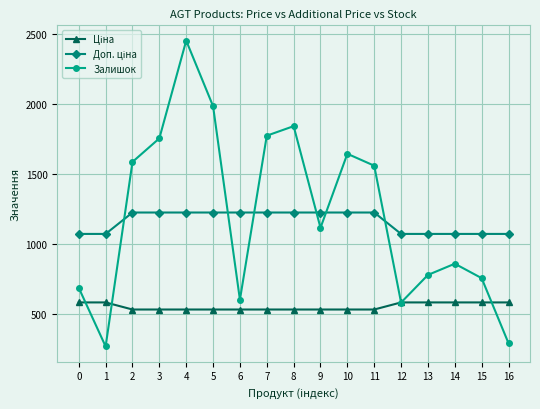

How many lines are shown in the chart?

3